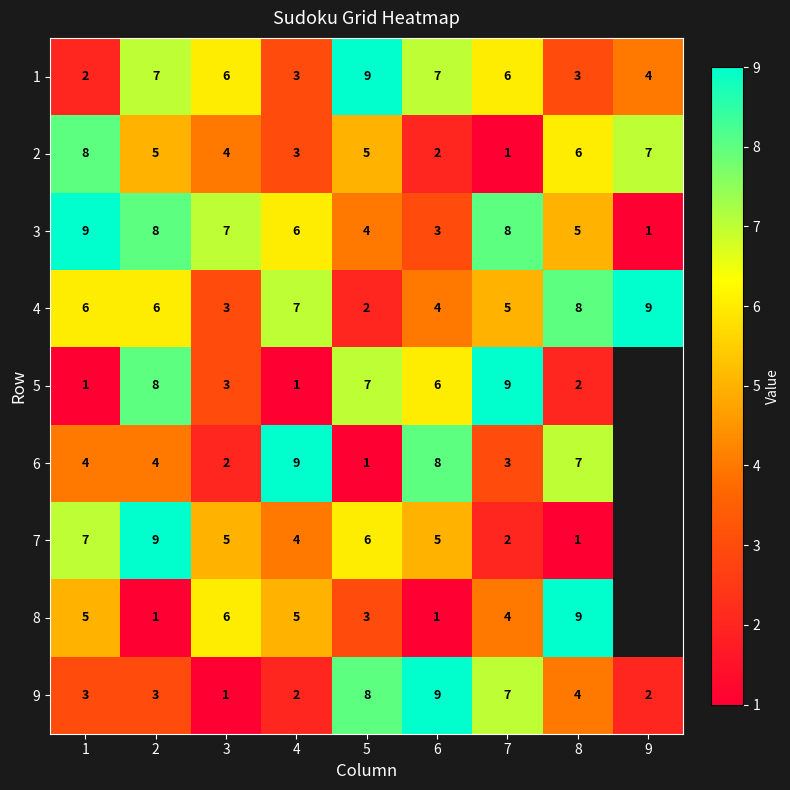

The 7 series shows 1.6 at 8. True or false?

False